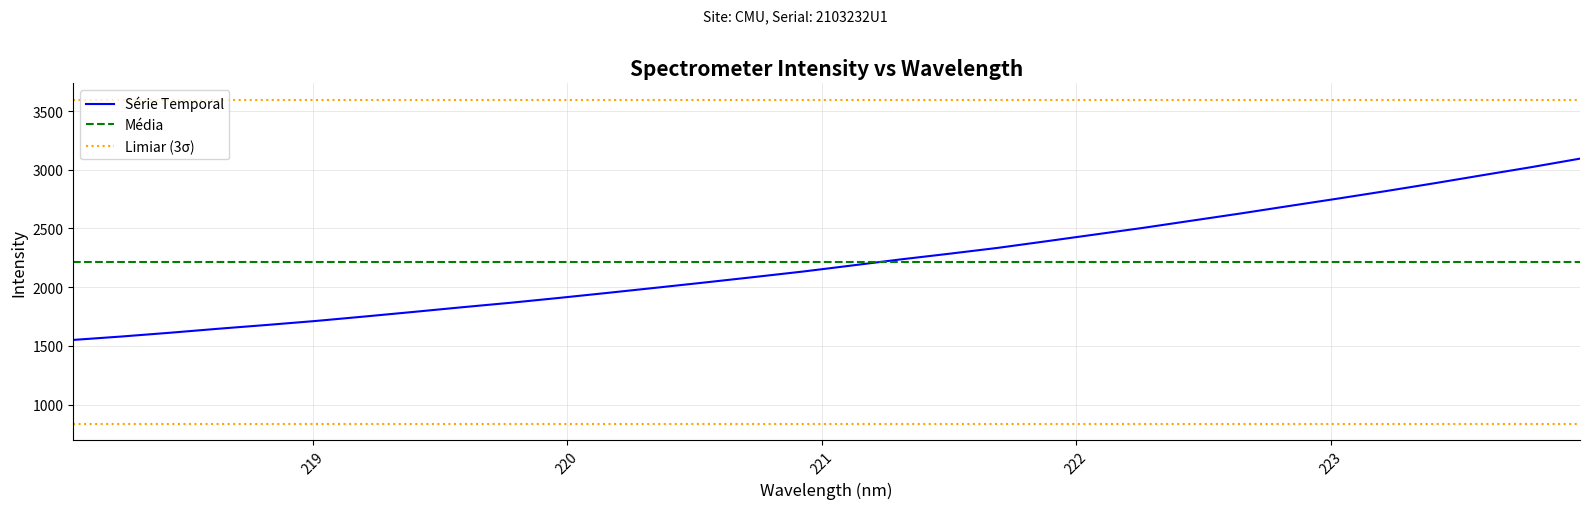

Is it true that the value at 218.8244 is 1679.2?

True